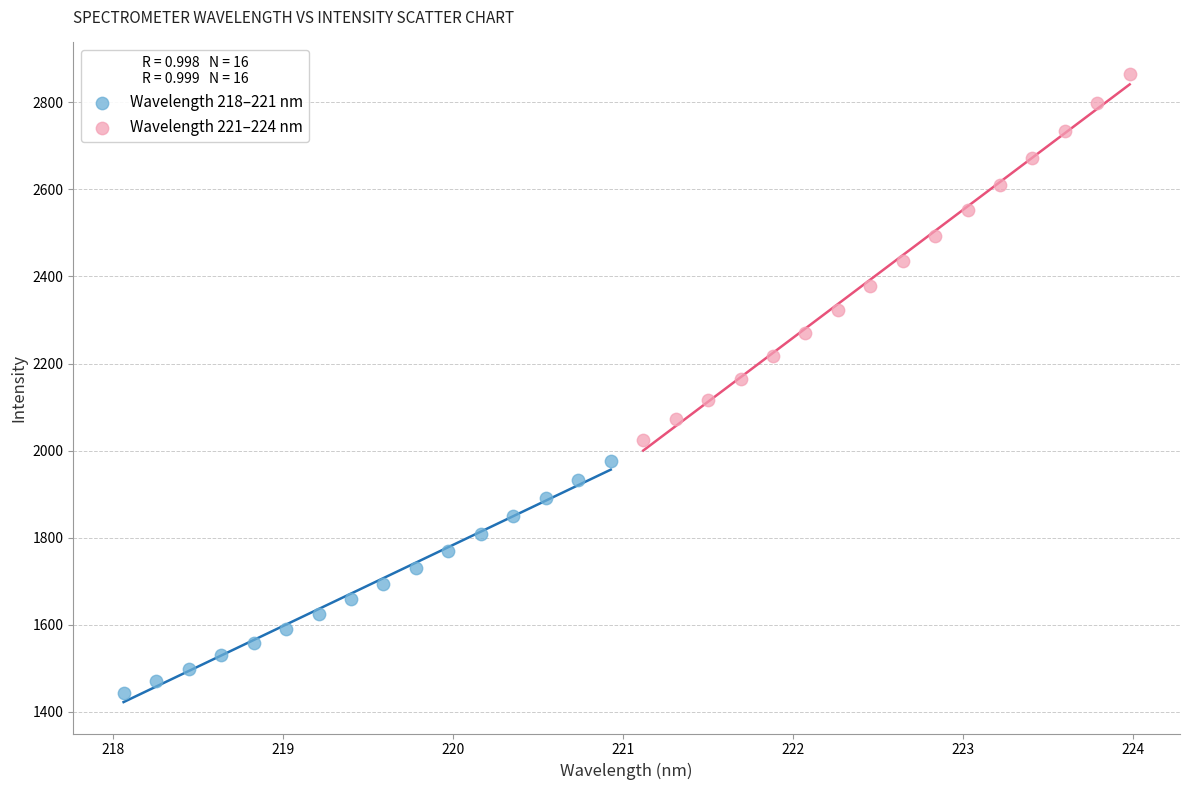

Which series contains the highest Y value?

Wavelength 221–224 nm